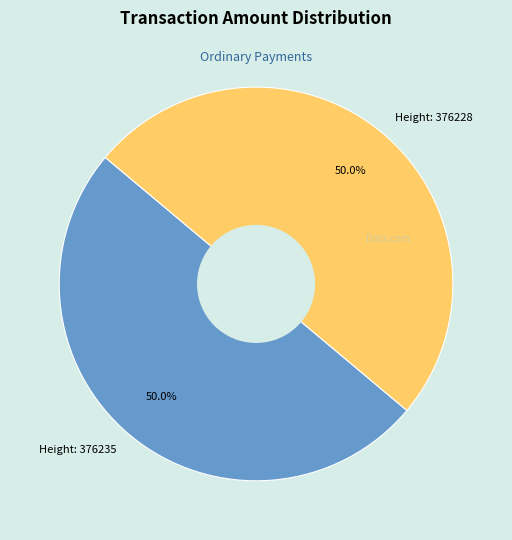

What is the ratio of the value at Height: 376228 to the value at Height: 376235?

1.0